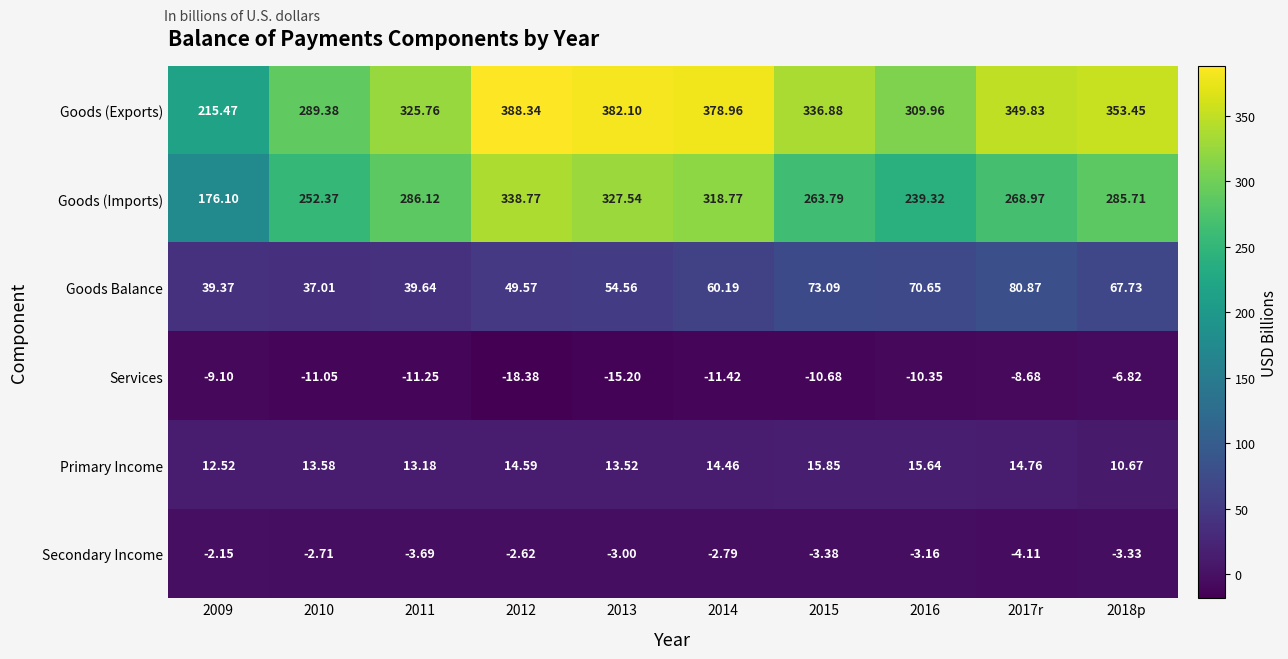

Which series changed the most between 2012 and 2015?

Goods (Imports)